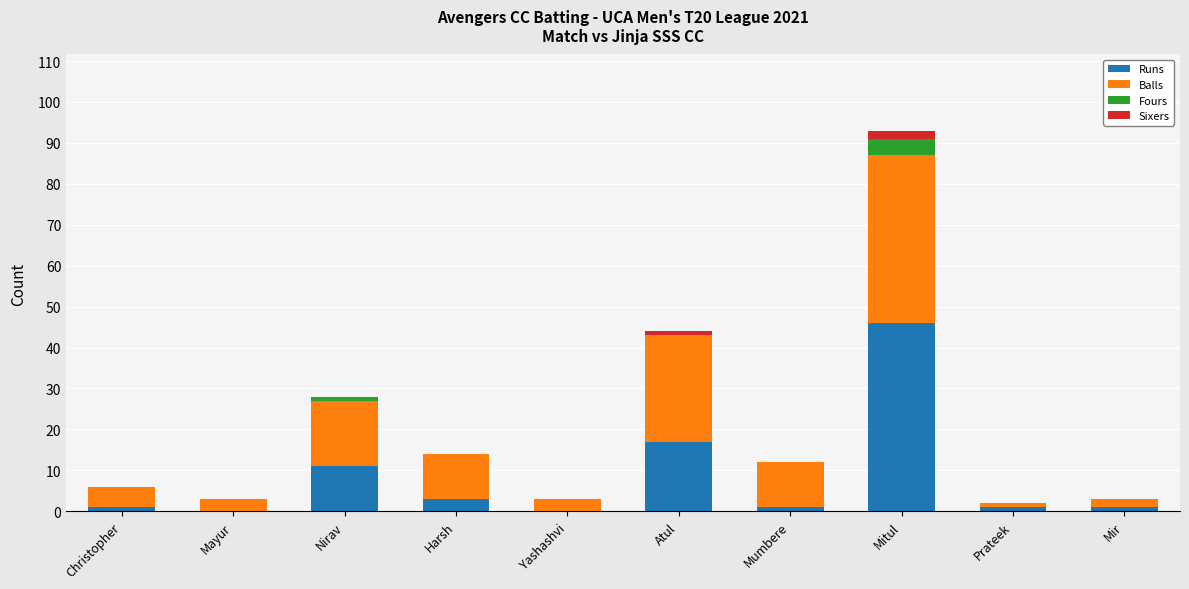

The value of Runs at Atul is 17. True or false?

True